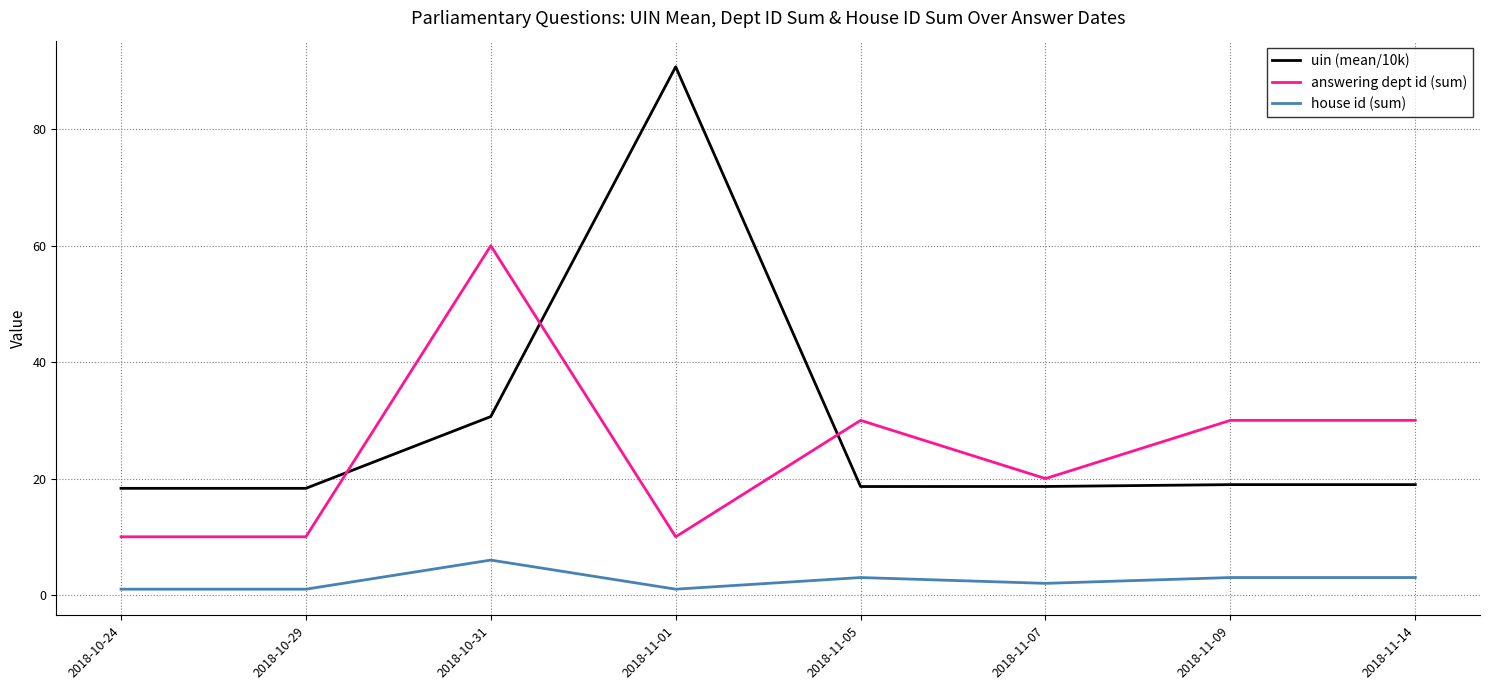

Rank the series by their maximum value, from highest to lowest.

uin (mean/10k), answering dept id (sum), house id (sum)